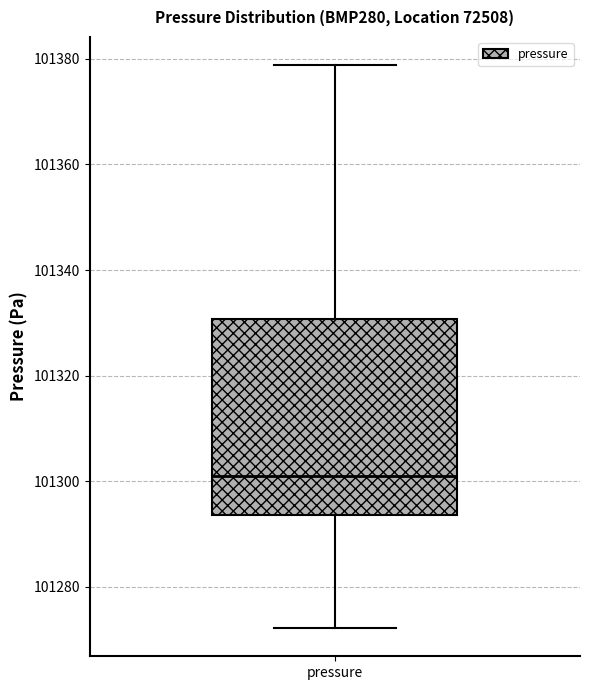

Read this box plot against the y-axis: the position of the median line, the range covered by the box, and the ends of both whiskers. The values are not printed on the chart, so give them approximately, as read against the axis.

median 101302, box 101294 to 101330, whiskers 101272 to 101378